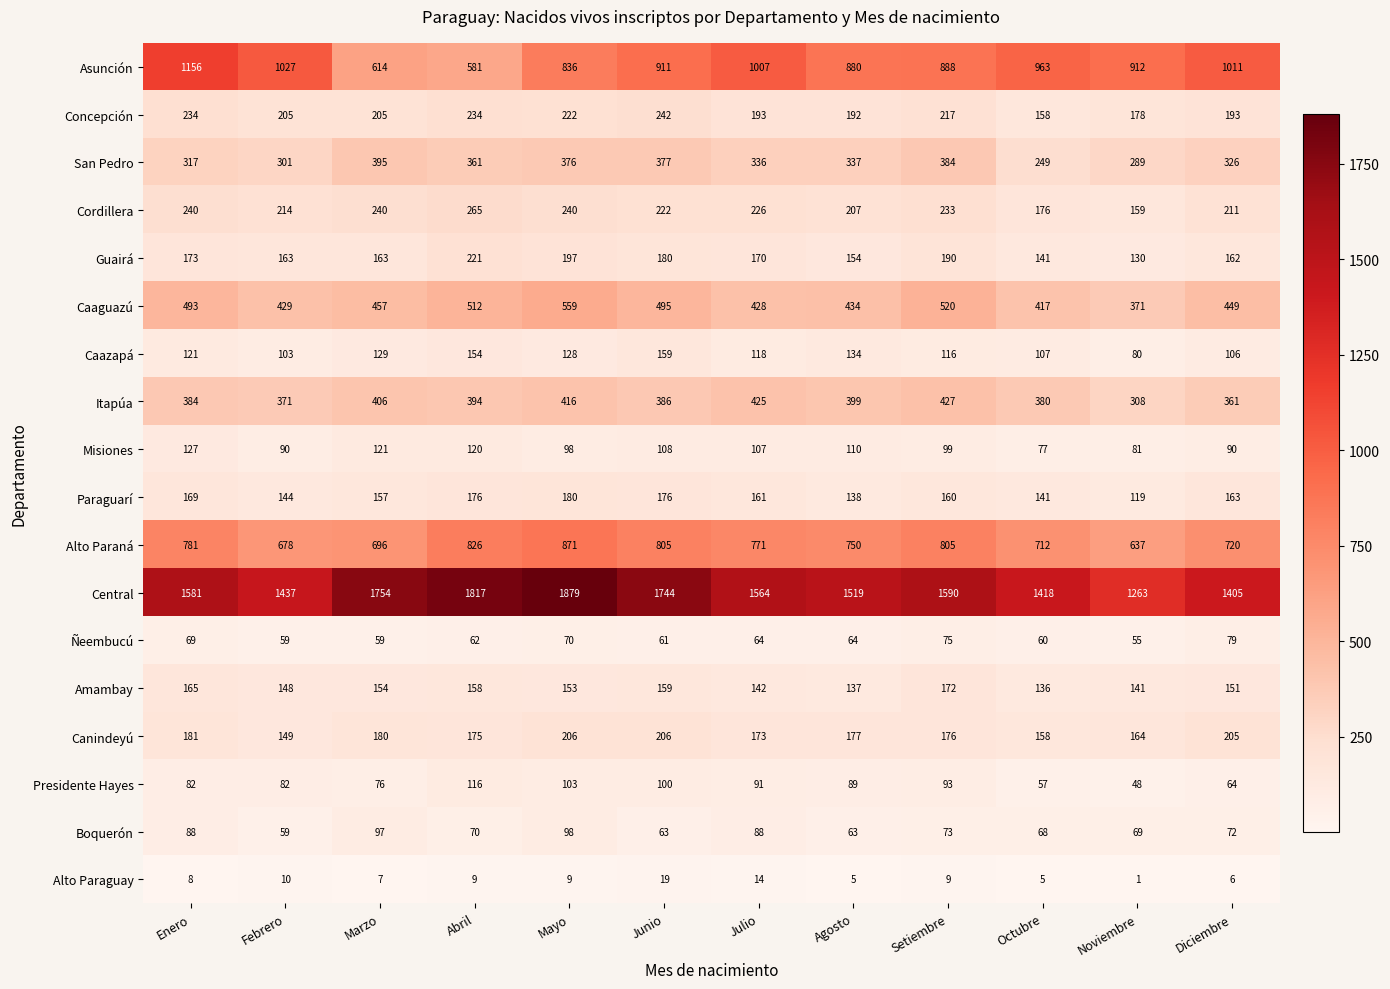

Which series has the largest total across all categories?

Central